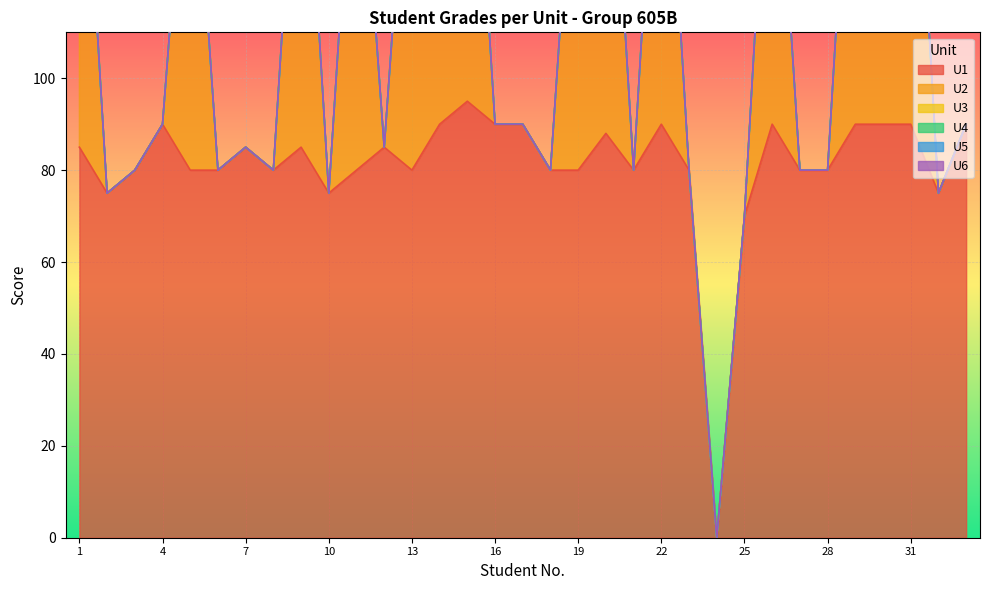

At how many categories does at least one series exceed 30?

32